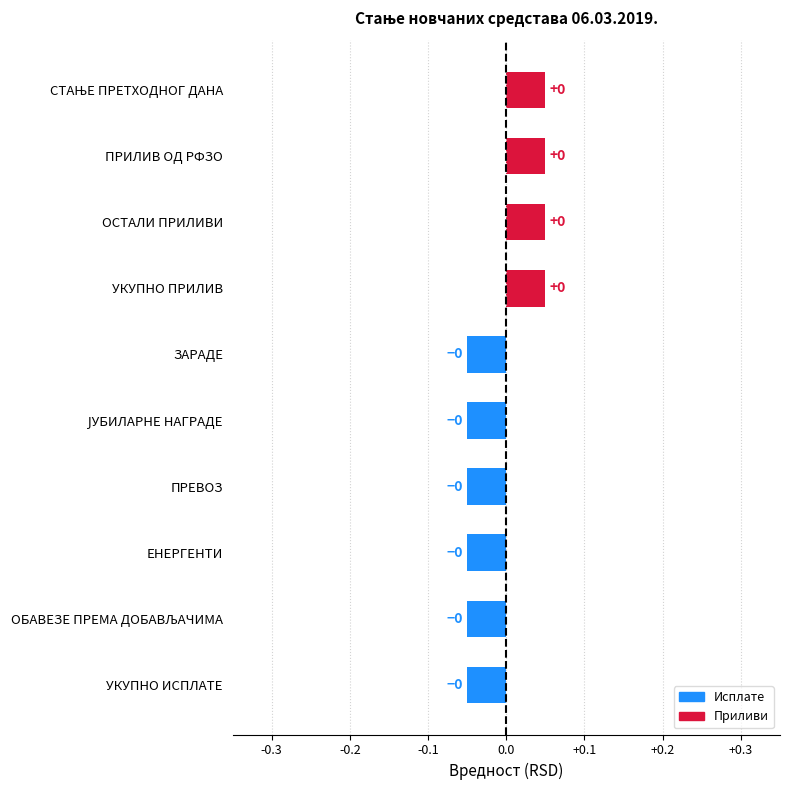

Count the values in the range 0 to 1.

4